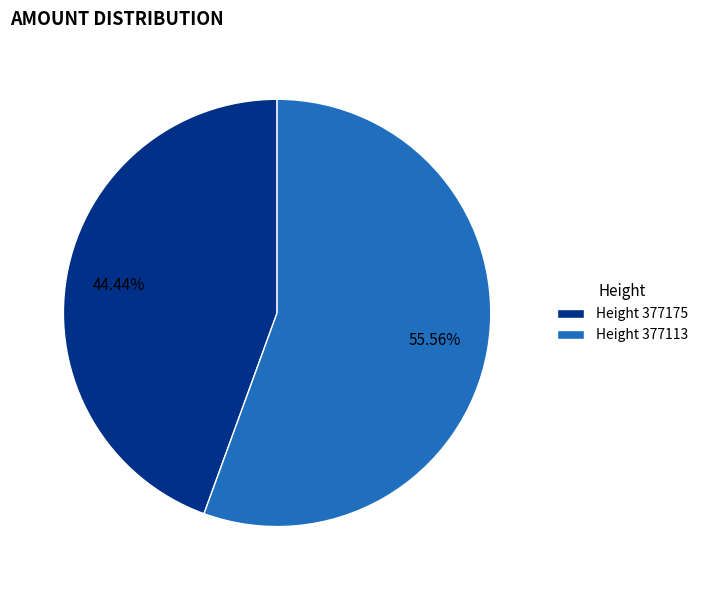

Does Height 377175 represent more than half of the total?

No